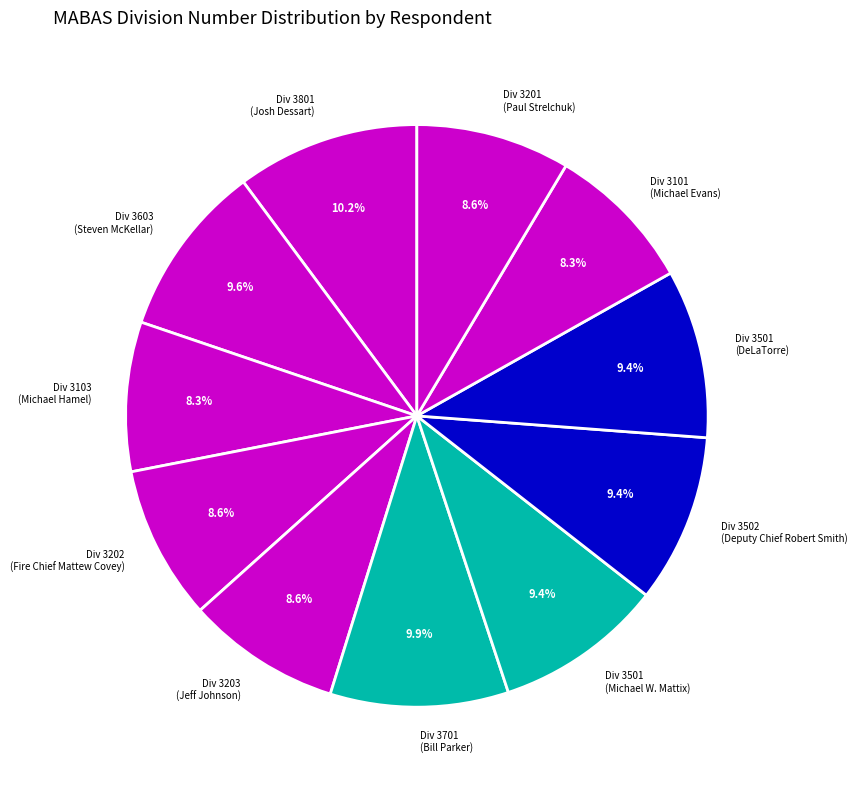

What percentage is NOT represented by Div 3501 (DeLaTorre)?

90.6%